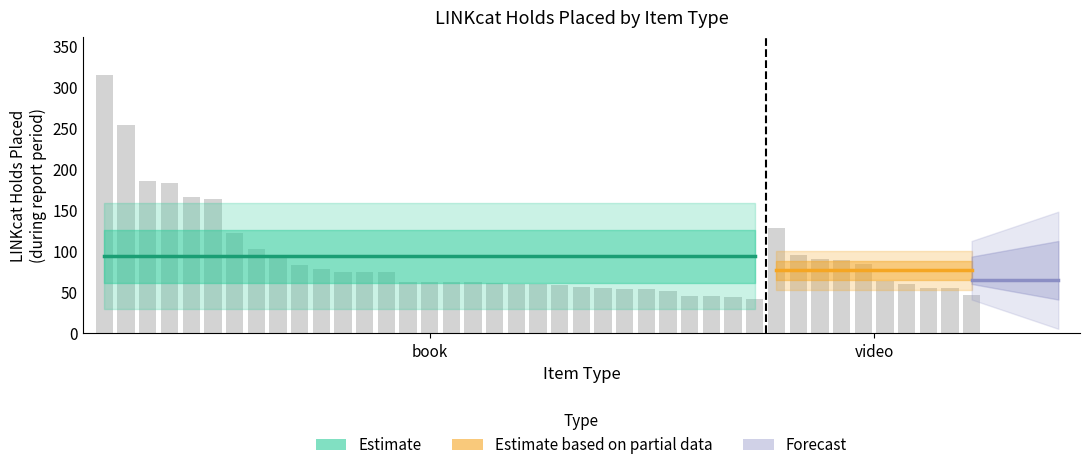

What is the minimum value shown in the chart?

42